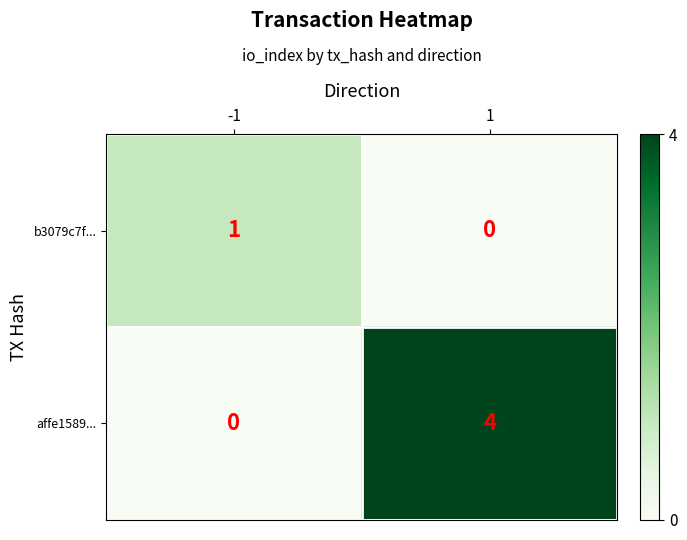

What is the difference between the maximum and minimum values in the affe1589... series?

4